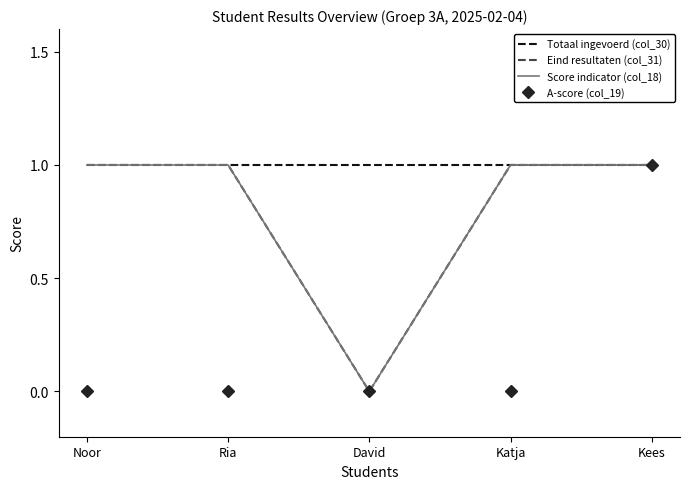

True or false: A-score (col_19) and Score indicator (col_18) intersect in this chart.

False